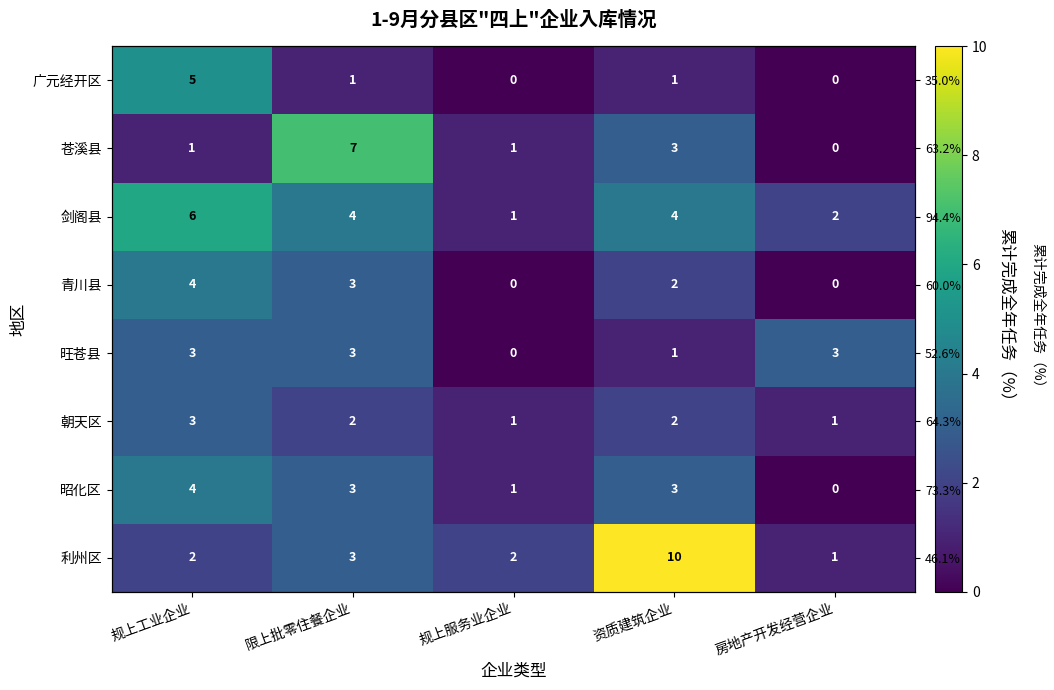

At how many categories does at least one series exceed 7?

1